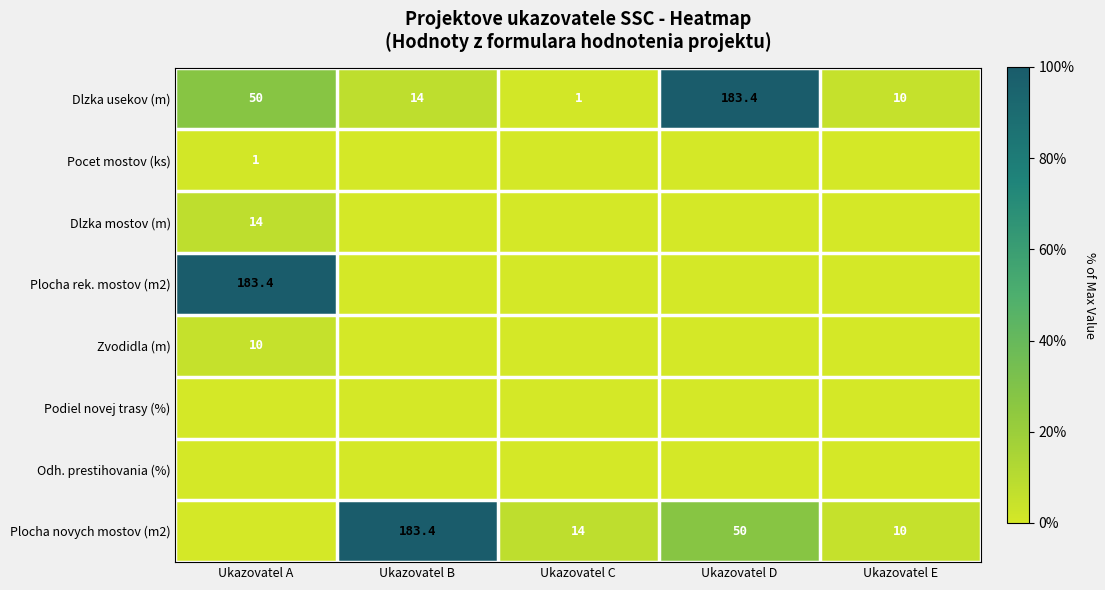

The Zvodidla (m) series shows 10.0 at Ukazovatel A. True or false?

True